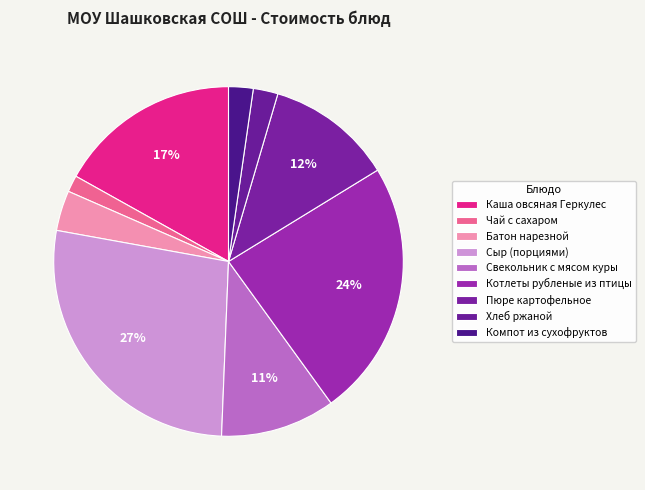

Count the number of slices in the pie.

9